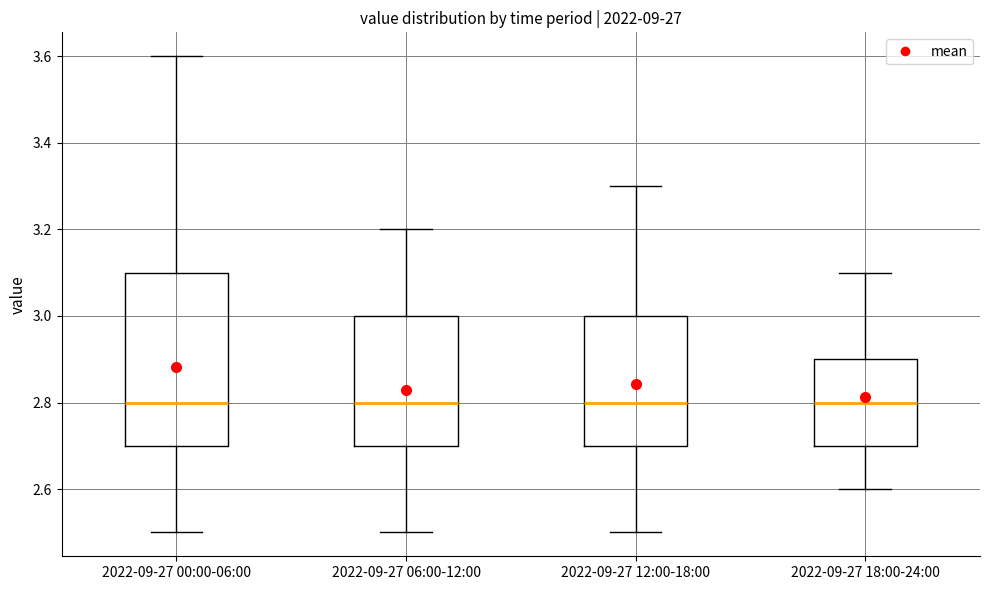

Which box is the tallest, from its lower edge to its upper edge?

2022-09-27 00:00-06:00